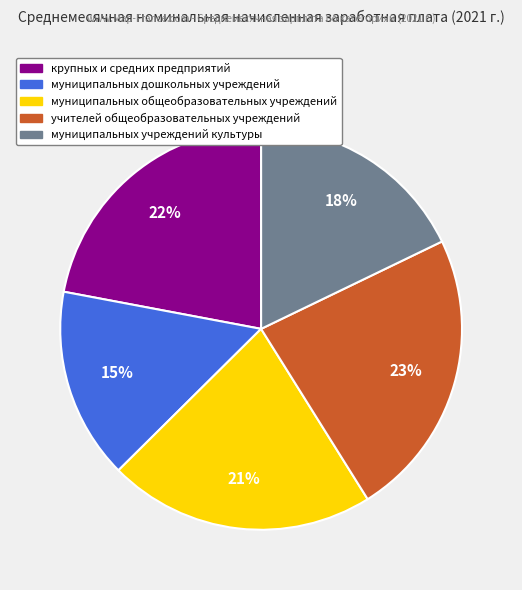

Is there any slice that represents more than half of the pie?

No